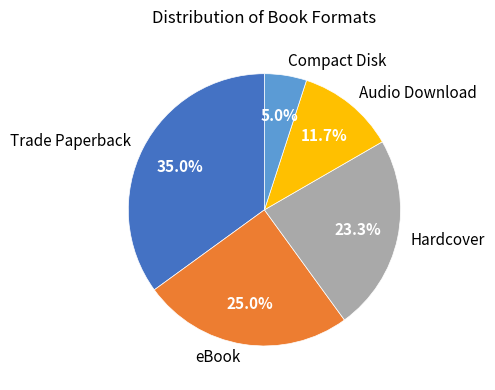

How many segments does this pie chart have?

5